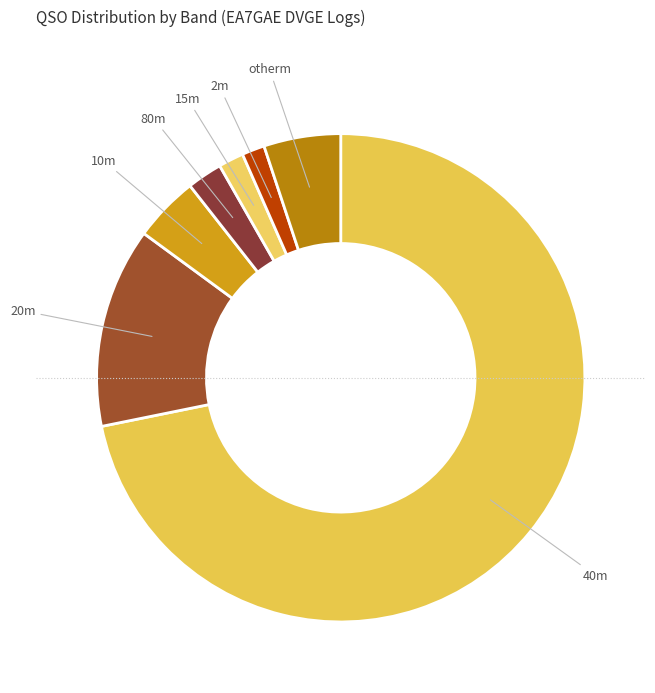

How many segments does this pie chart have?

7